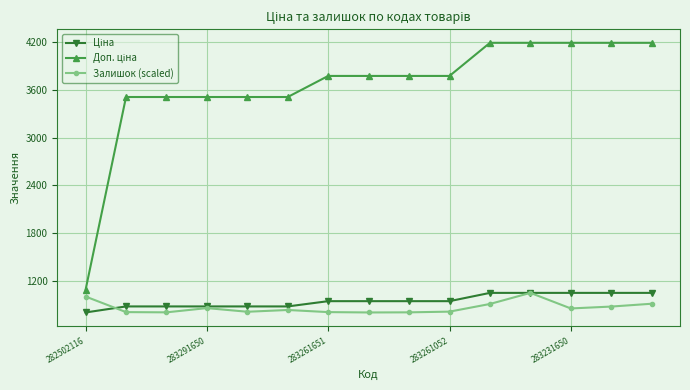

At how many categories does at least one series exceed 2698?

14